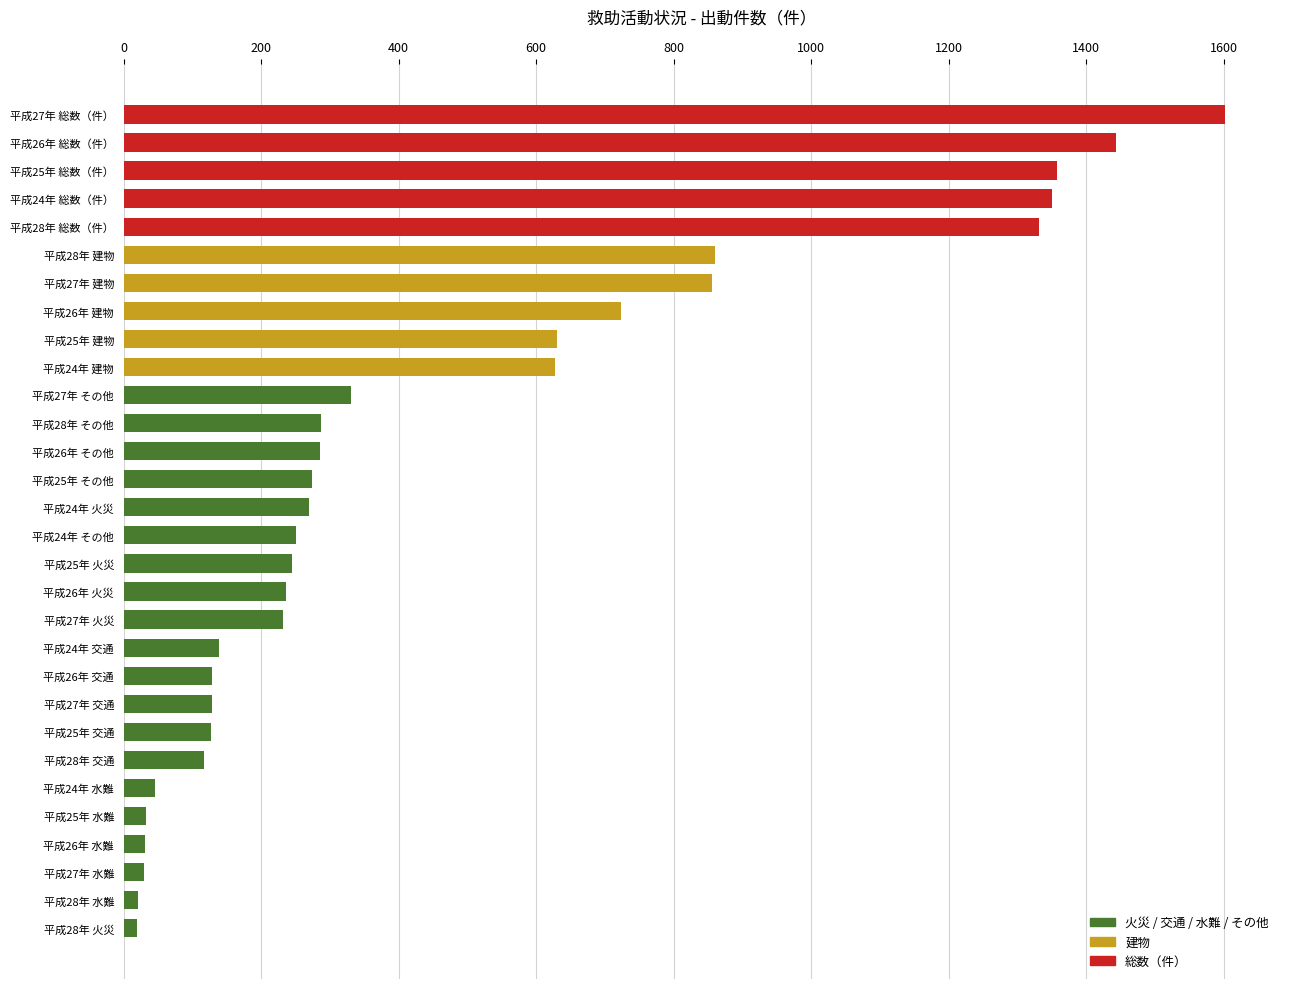

What is the smallest value displayed?

19